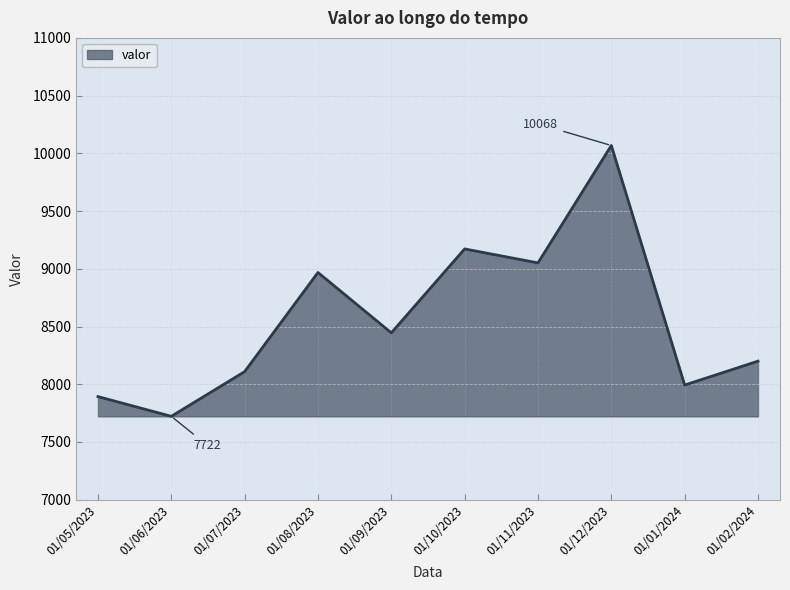

List the labels in order of value, largest first.

01/12/2023, 01/10/2023, 01/11/2023, 01/08/2023, 01/09/2023, 01/02/2024, 01/07/2023, 01/01/2024, 01/05/2023, 01/06/2023